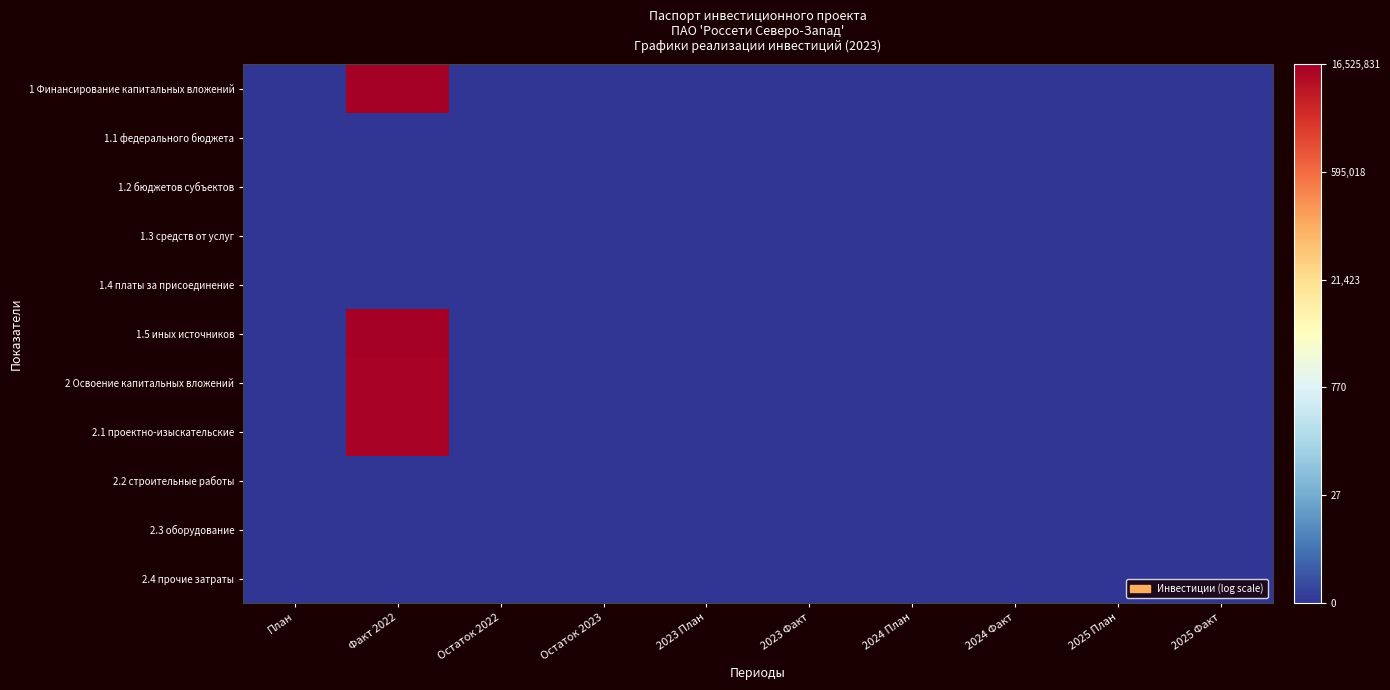

At Остаток 2023, list the series in order from smallest to largest.

1 Финансирование капитальных вложений, 1.1 федерального бюджета, 1.2 бюджетов субъектов, 1.3 средств от услуг, 1.4 платы за присоединение, 1.5 иных источников, 2 Освоение капитальных вложений, 2.1 проектно-изыскательские, 2.2 строительные работы, 2.3 оборудование, 2.4 прочие затраты